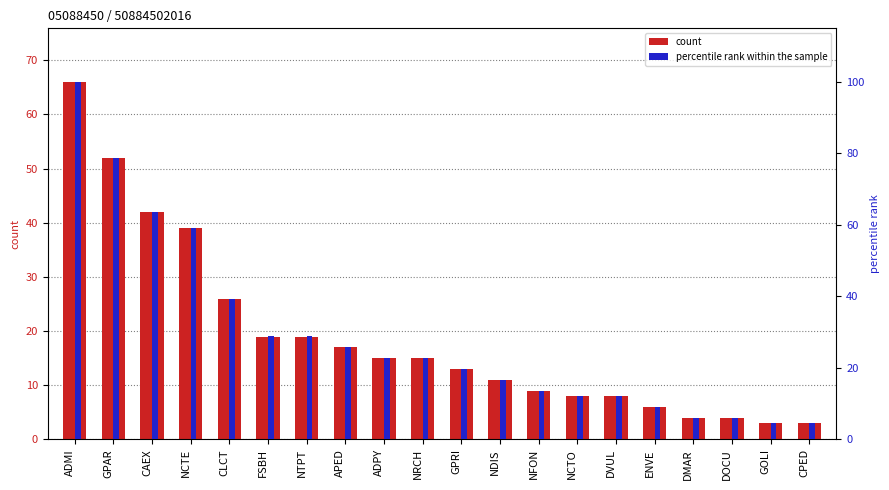

Between NCTO and ENVE, which is larger?

NCTO